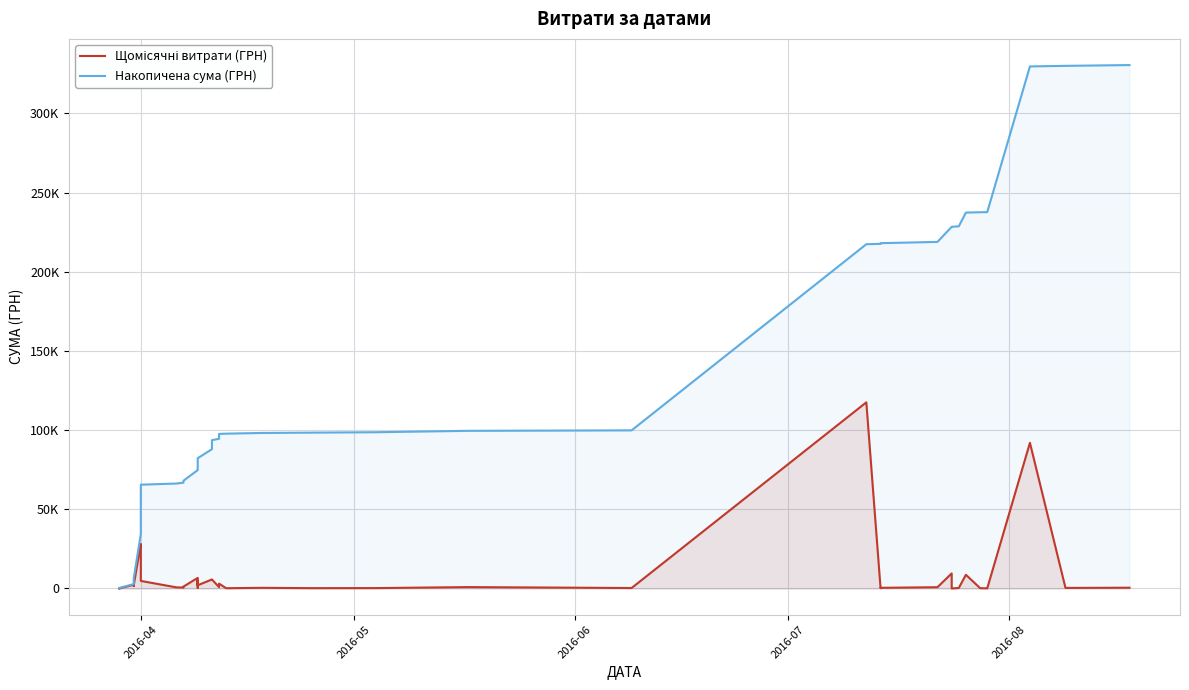

At how many categories does at least one series exceed 314385?

3